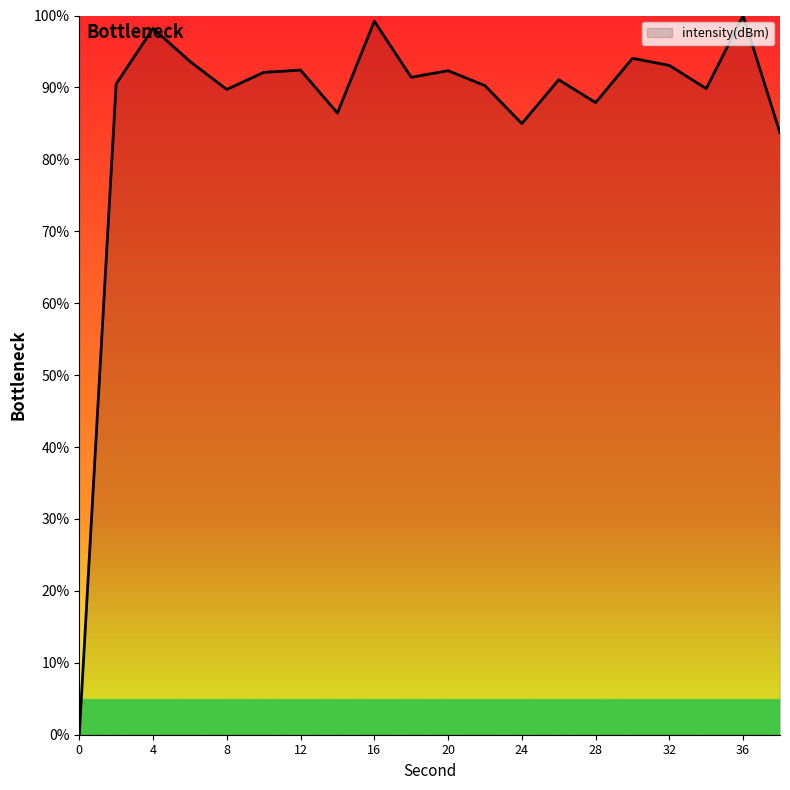

How many positive values are there?

19